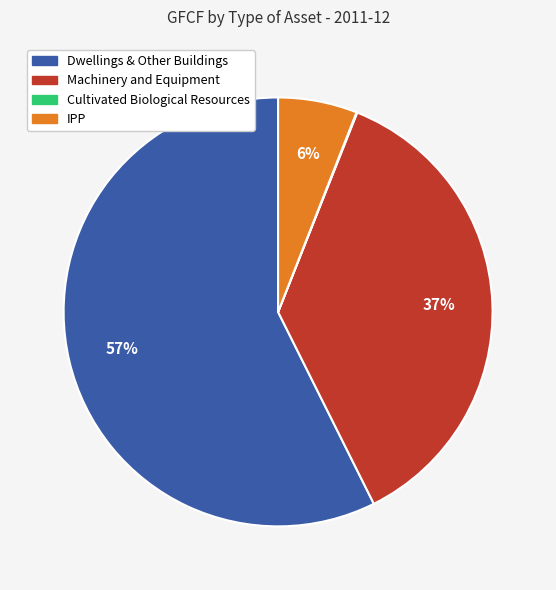

True or false: IPP accounts for 14% of the total.

False